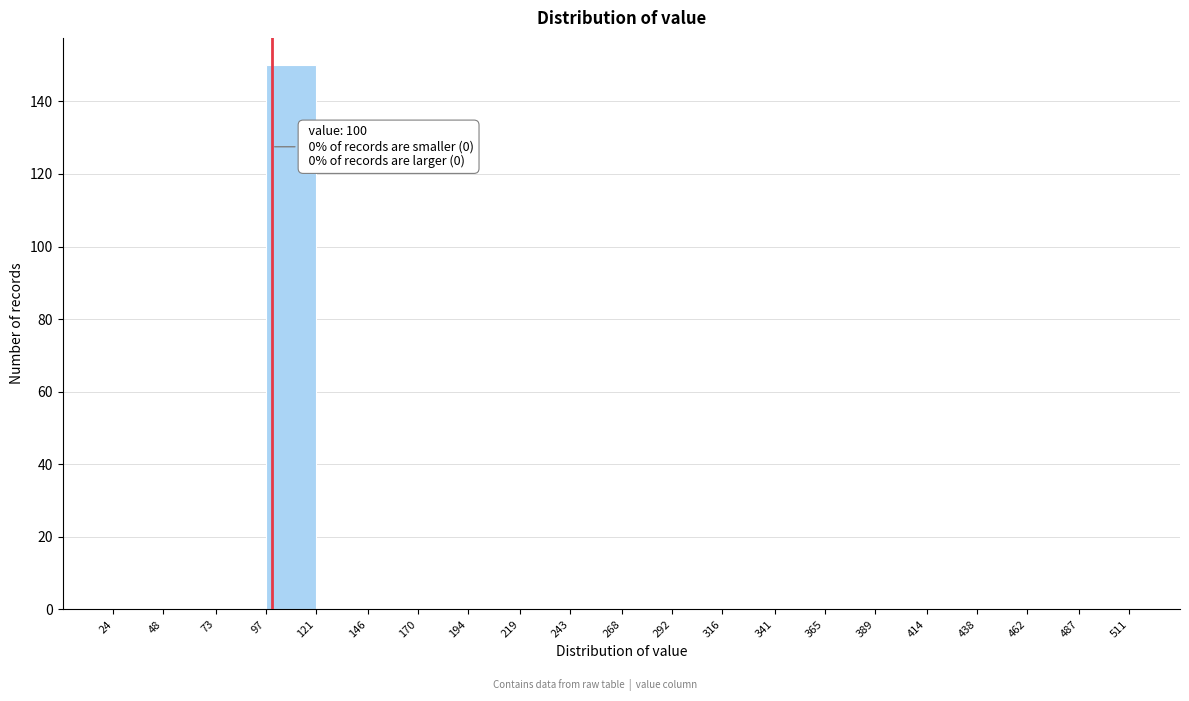

Which range on the x-axis has the tallest bar?

97 to 121